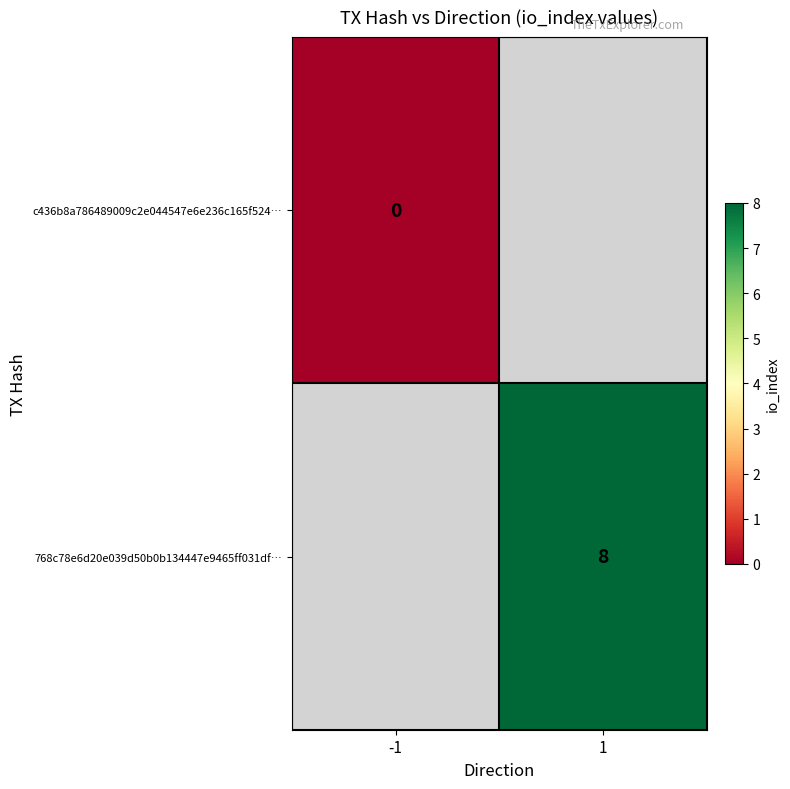

The value of 768c78e6d20e039d50b0b134447e9465ff031df… at 1 is 8. True or false?

True